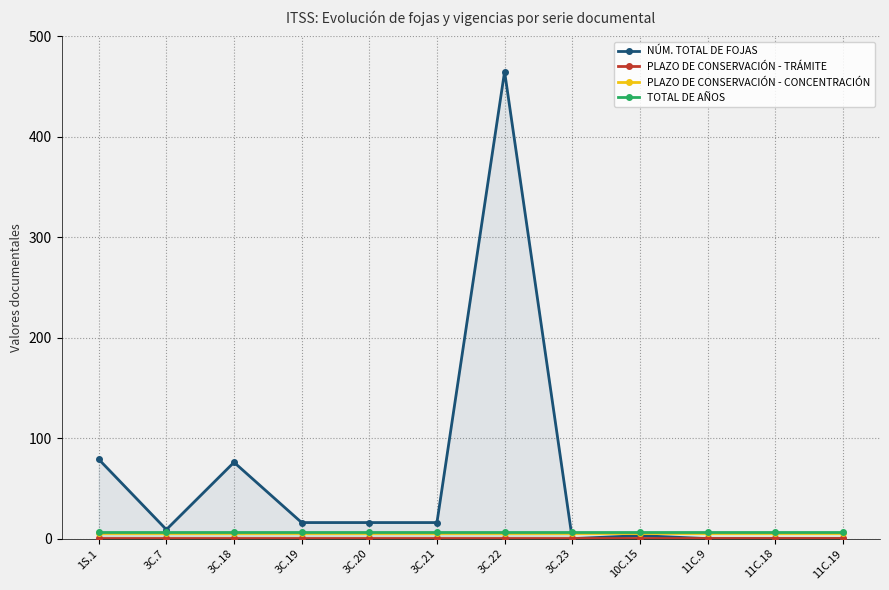

Rank the series at 3C.19 from lowest to highest value.

PLAZO DE CONSERVACIÓN - TRÁMITE, PLAZO DE CONSERVACIÓN - CONCENTRACIÓN, TOTAL DE AÑOS, NÚM. TOTAL DE FOJAS